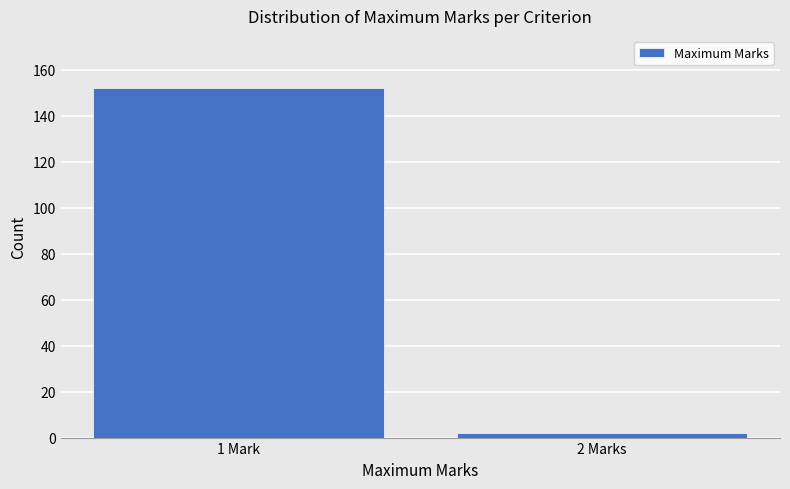

Reading left to right, transcribe all the data shown in this chart.

1 Mark=152	2 Marks=2